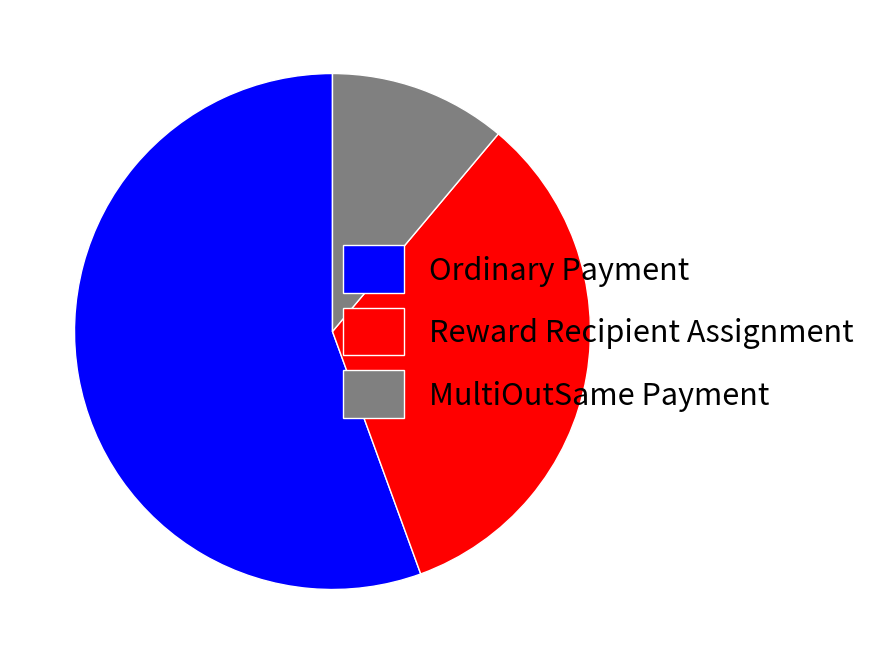

Is the sum of Ordinary Payment and MultiOutSame Payment greater than half?

Yes